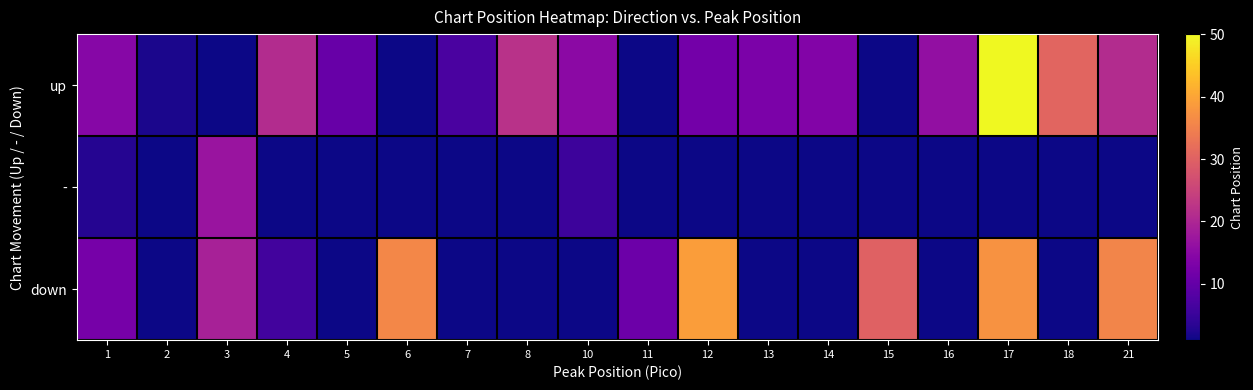

Reading right to left, transcribe all the data shown in this chart.

up: 21=21.0	18=30.5	17=50.0	16=16.0	15=-8.0	14=14.0	13=13.0	12=12.0	11=-8.0	10=15.0	8=22.0	7=7.0	6=-8.0	5=10.5	4=21.0	3=-8.0	2=2.0	1=14.5
-: 21=-8.0	18=-8.0	17=-8.0	16=-8.0	15=-8.0	14=-8.0	13=-8.0	12=-8.0	11=-8.0	10=5.5	8=-8.0	7=-8.0	6=-8.0	5=-8.0	4=-8.0	3=17.0	2=-8.0	1=3.0
down: 21=35.5	18=-8.0	17=37.5	16=-8.0	15=30.0	14=-8.0	13=-8.0	12=39.0	11=11.0	10=-8.0	8=-8.0	7=-8.0	6=36.0	5=-8.0	4=6.0	3=19.0	2=-8.0	1=12.3